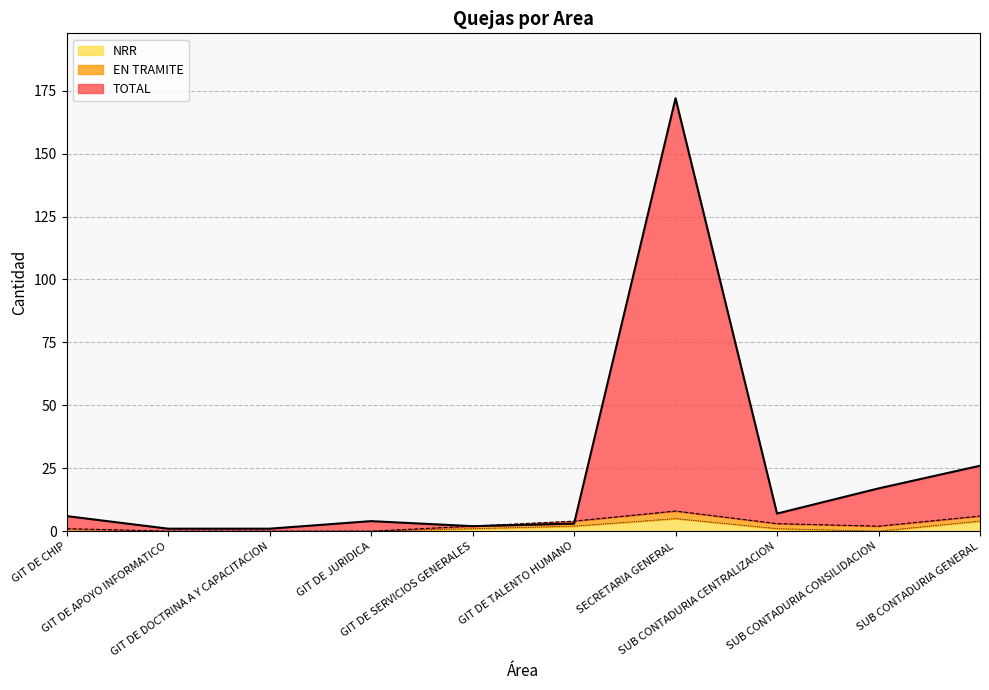

True or false: TOTAL has more than 0 points higher than both neighbors.

True